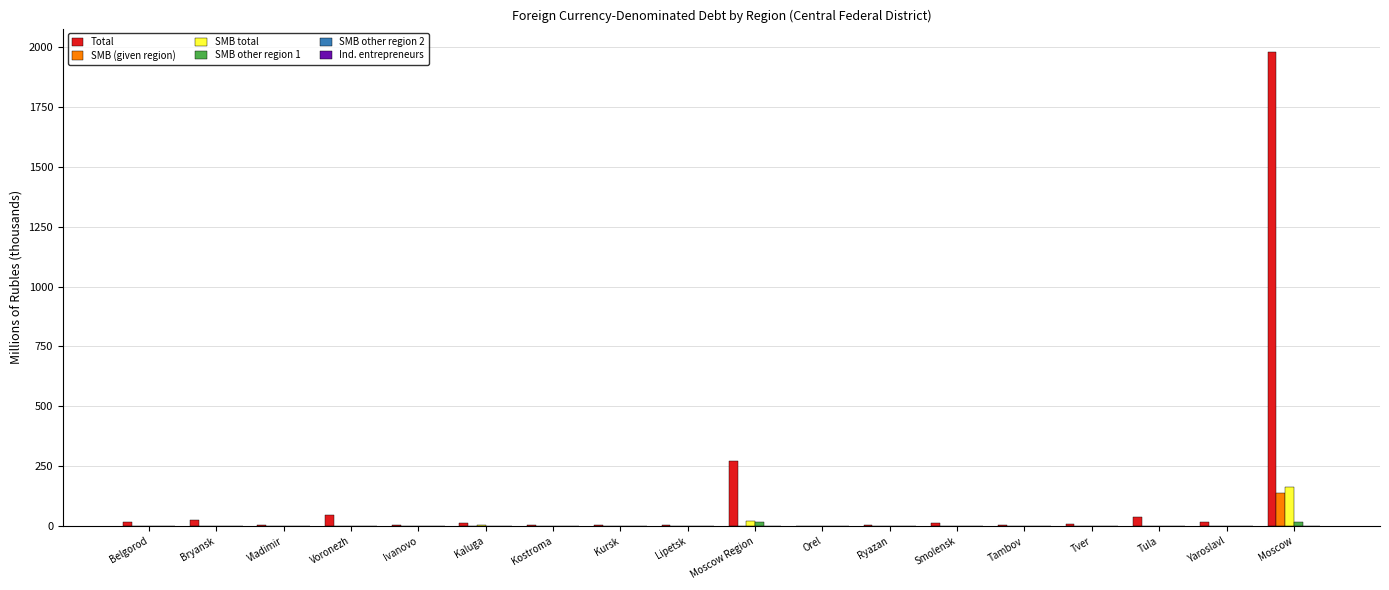

At which category is the sum across all series the highest?

Moscow